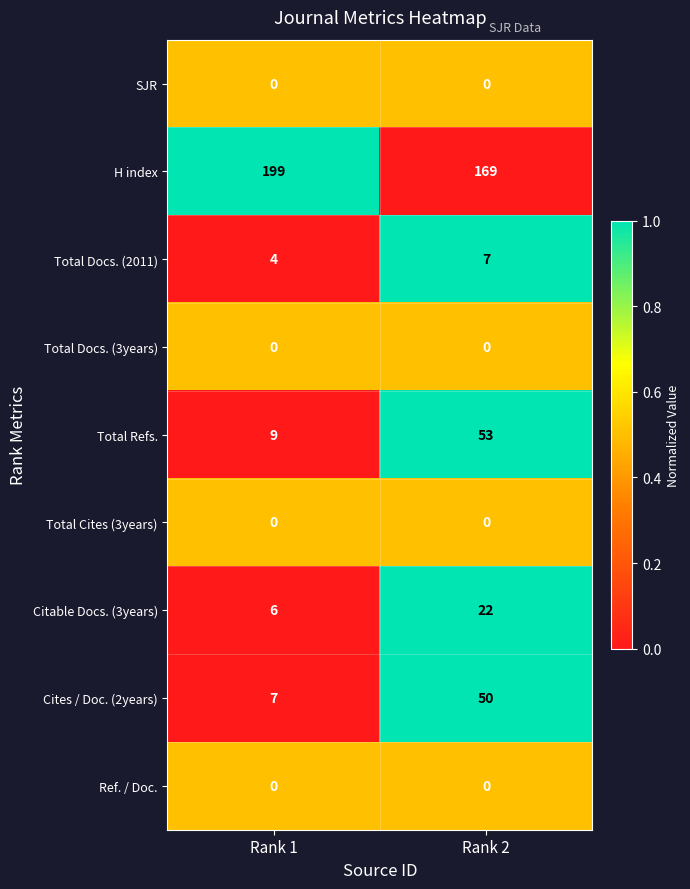

True or false: H index has a value of 53 at Rank 1.

False